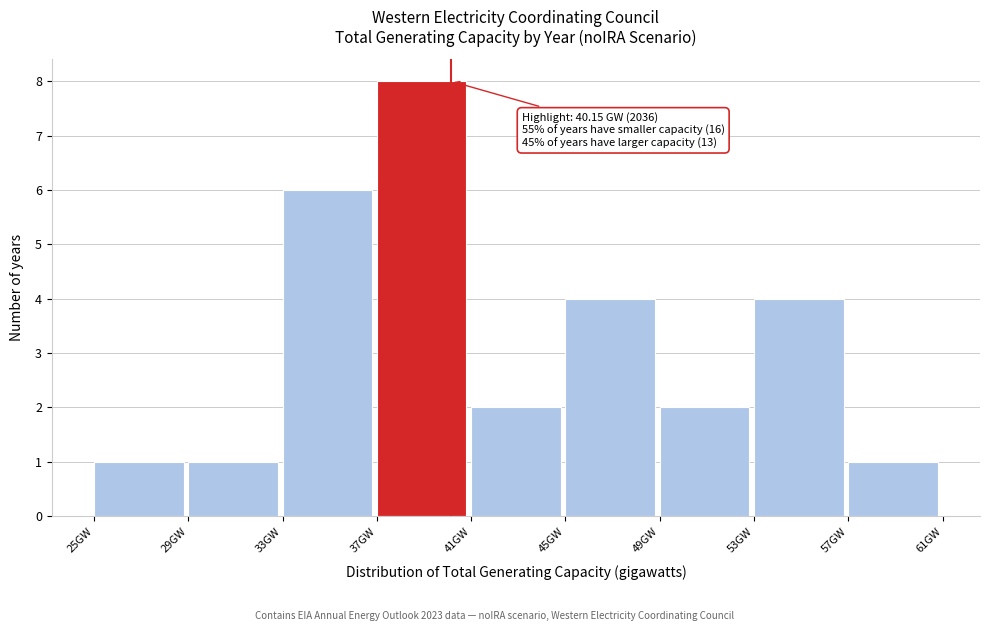

Over which range of the x-axis is the bar tallest?

37 to 41